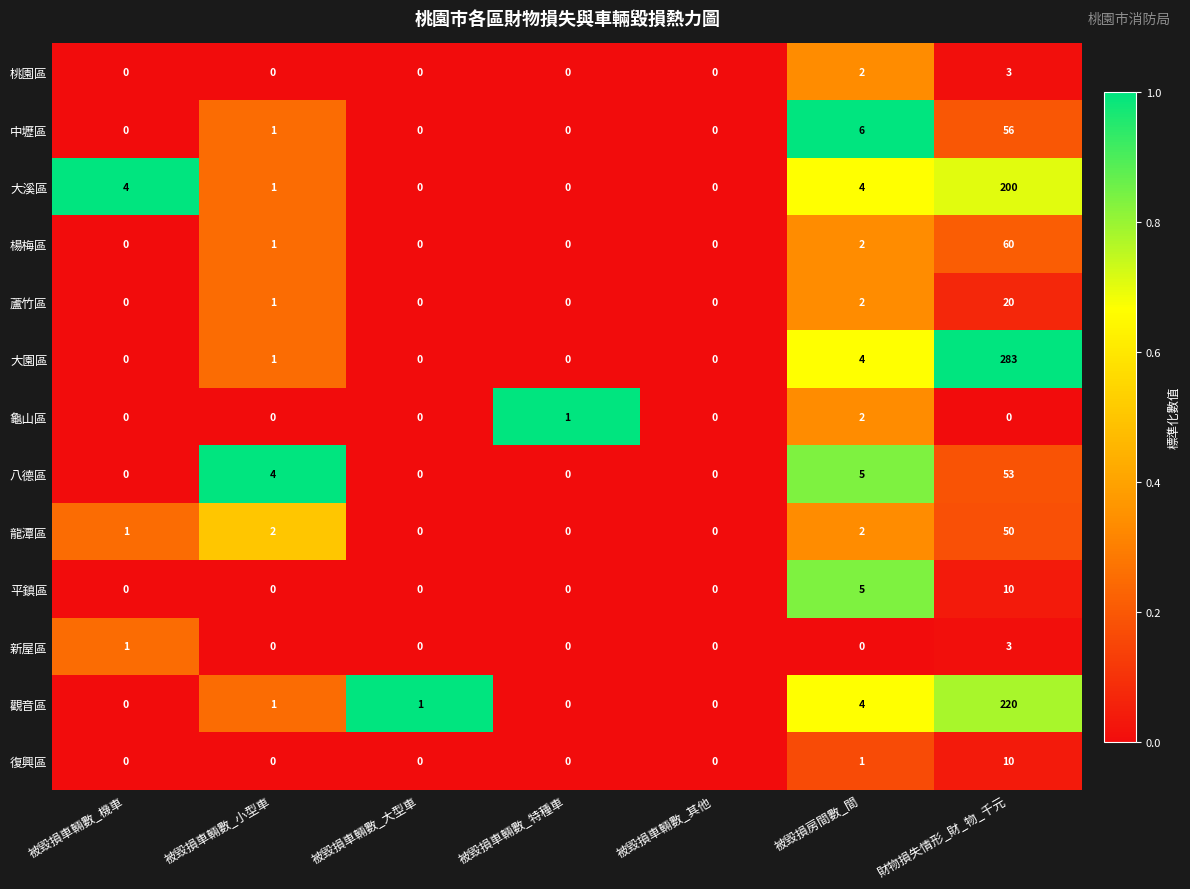

Which series changed the most between 被毀損車輛數_大型車 and 被毀損車輛數_其他?

觀音區